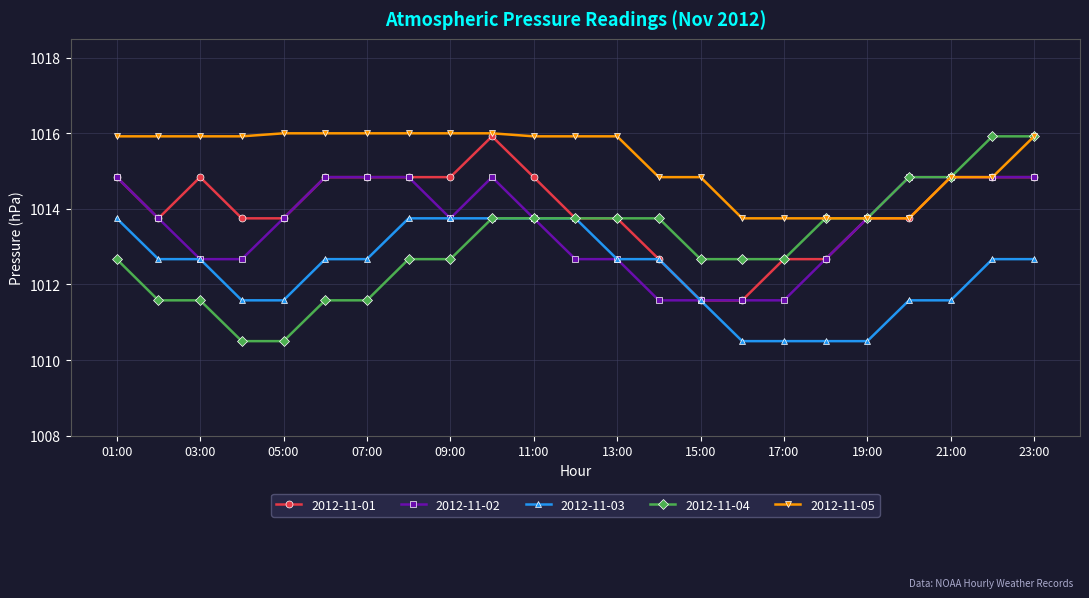

True or false: 2012-11-03 and 2012-11-05 intersect in this chart.

False